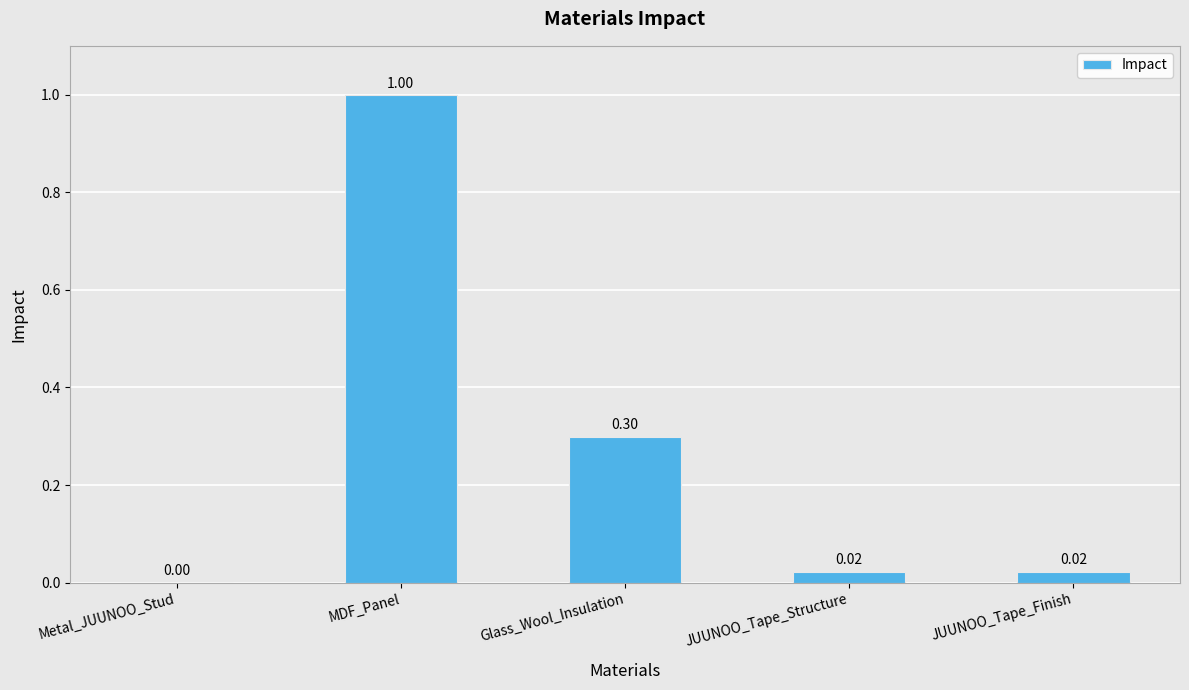

What is the change in value from Metal_JUUNOO_Stud to MDF_Panel?

+1.0